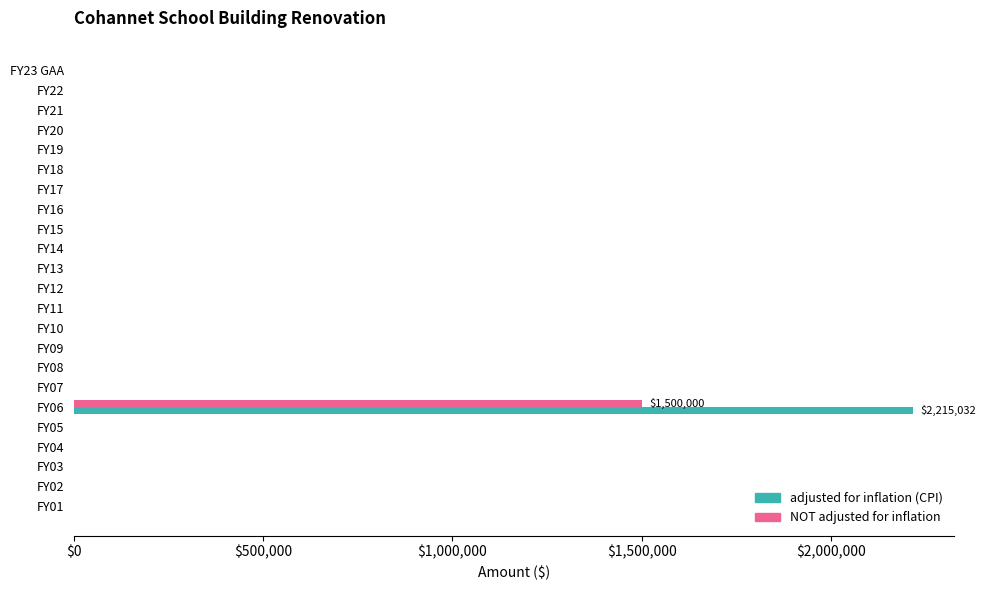

At which category does the chart reach its peak across all series?

FY06